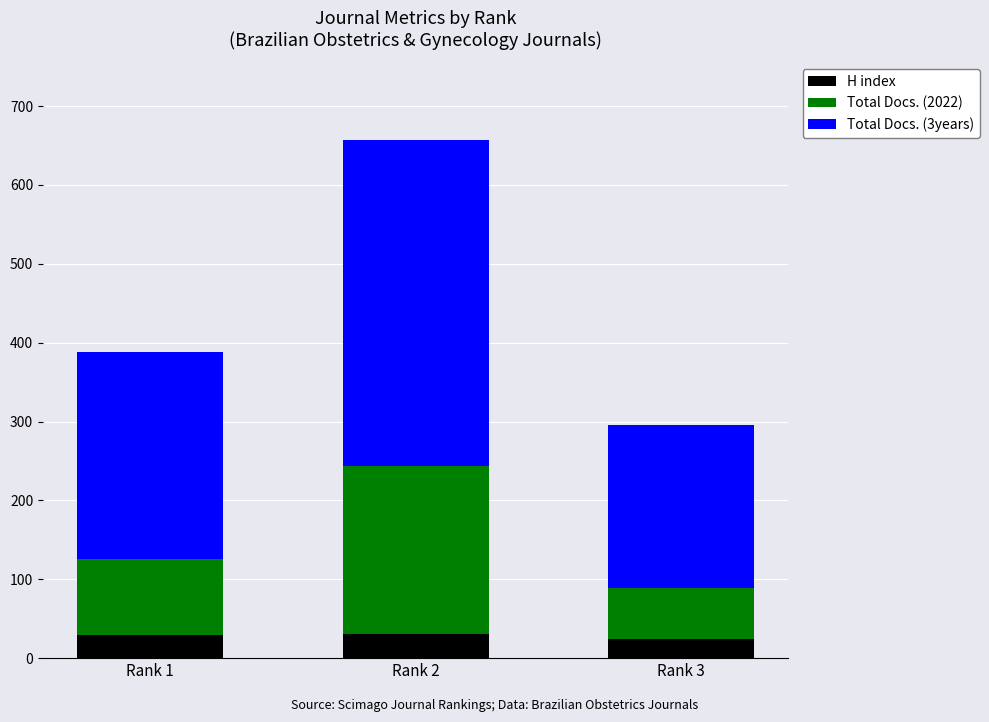

At which category is the sum across all series the highest?

Rank 2